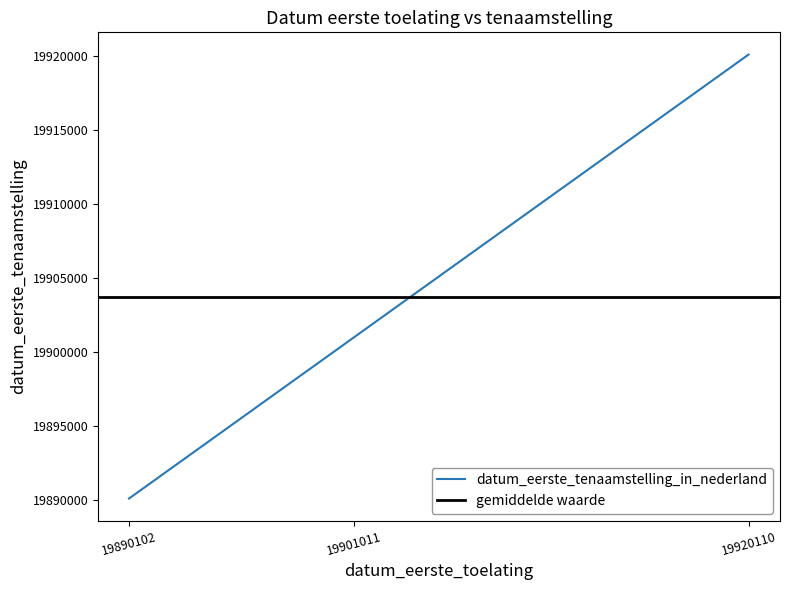

Between 19890102 and 19901011, which is larger?

19901011